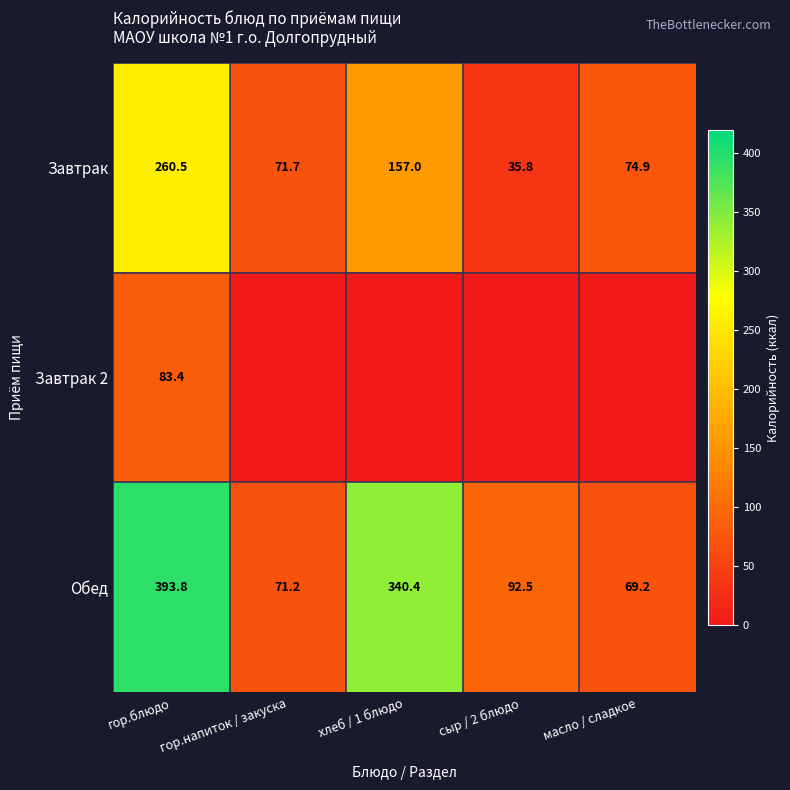

What is the lowest value of the Завтрак series?

35.8